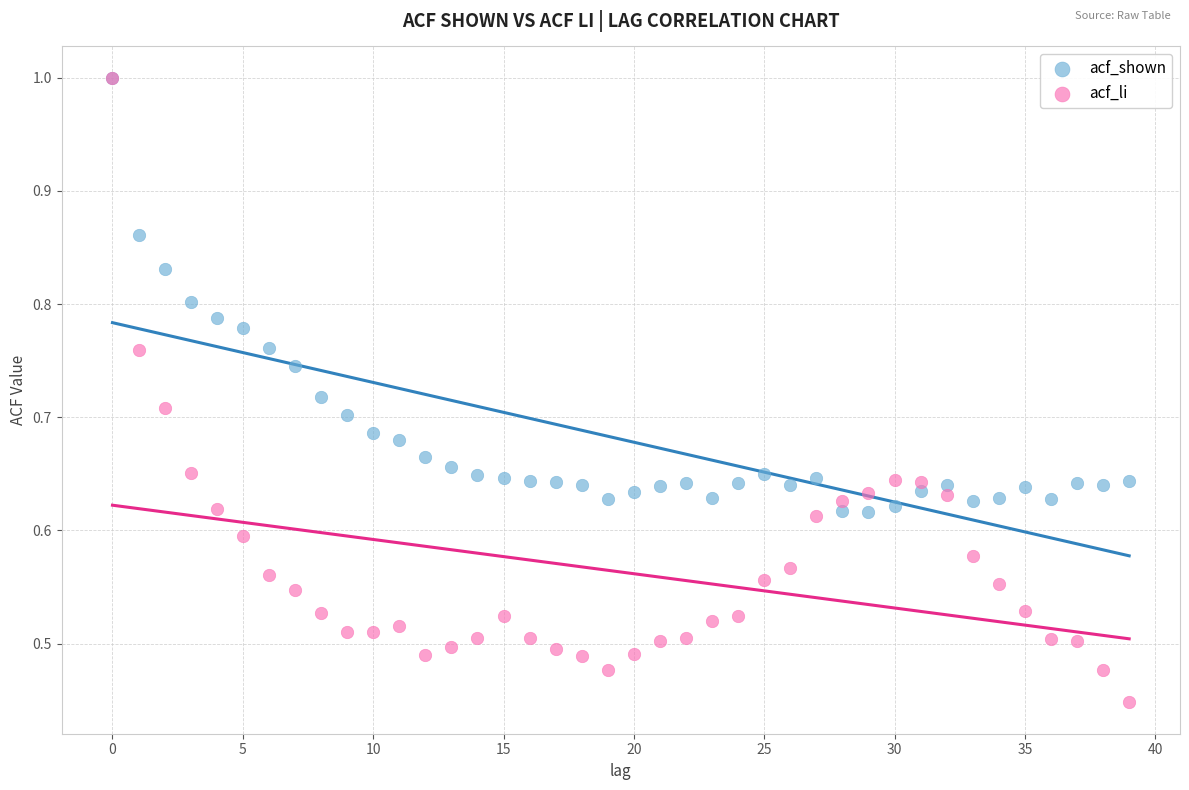

What are all the series names shown in the legend?

acf_shown, acf_li